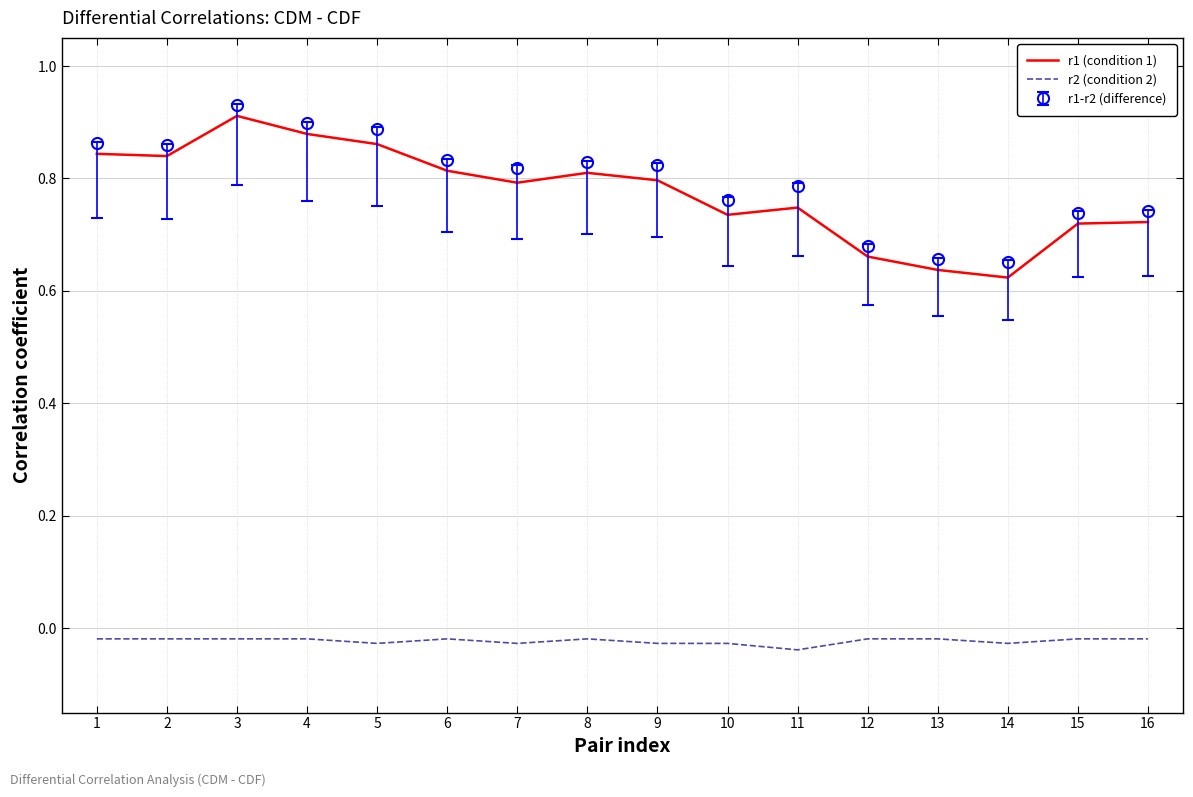

True or false: r1 (condition 1) and r2 (condition 2) cross at least once.

False